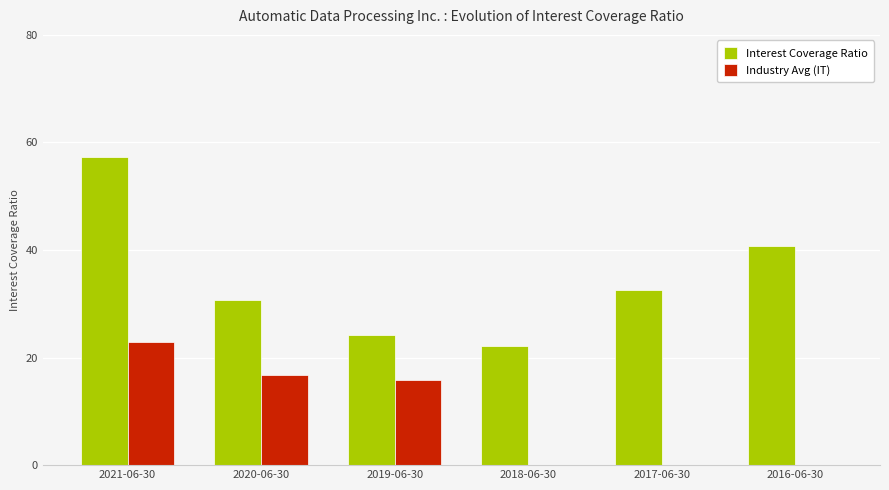

Reading left to right, transcribe all the data shown in this chart.

Interest Coverage Ratio: 2021-06-30=57.3	2020-06-30=30.7	2019-06-30=24.1	2018-06-30=22.1	2017-06-30=32.6	2016-06-30=40.8
Industry Avg (IT): 2021-06-30=22.9	2020-06-30=16.7	2019-06-30=15.8	2018-06-30=0.0	2017-06-30=0.0	2016-06-30=0.0